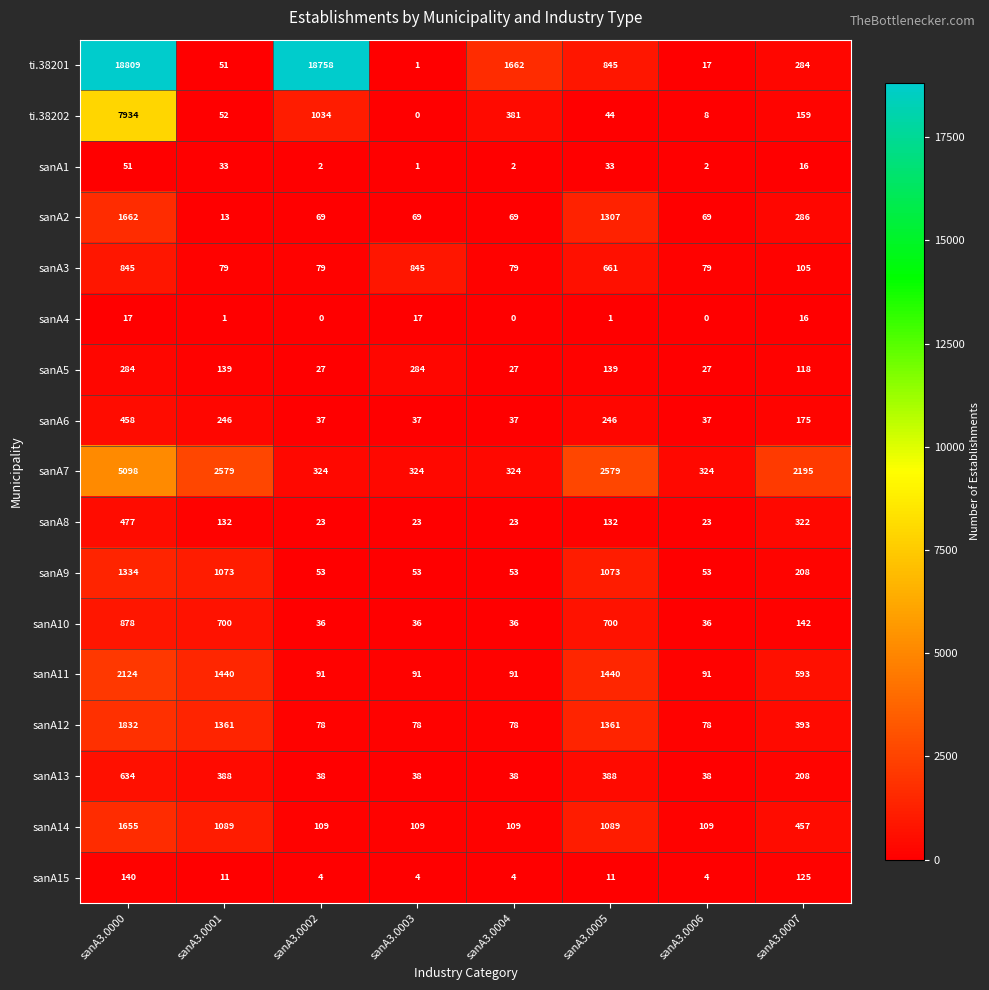

At how many categories does at least one series exceed 17744?

2